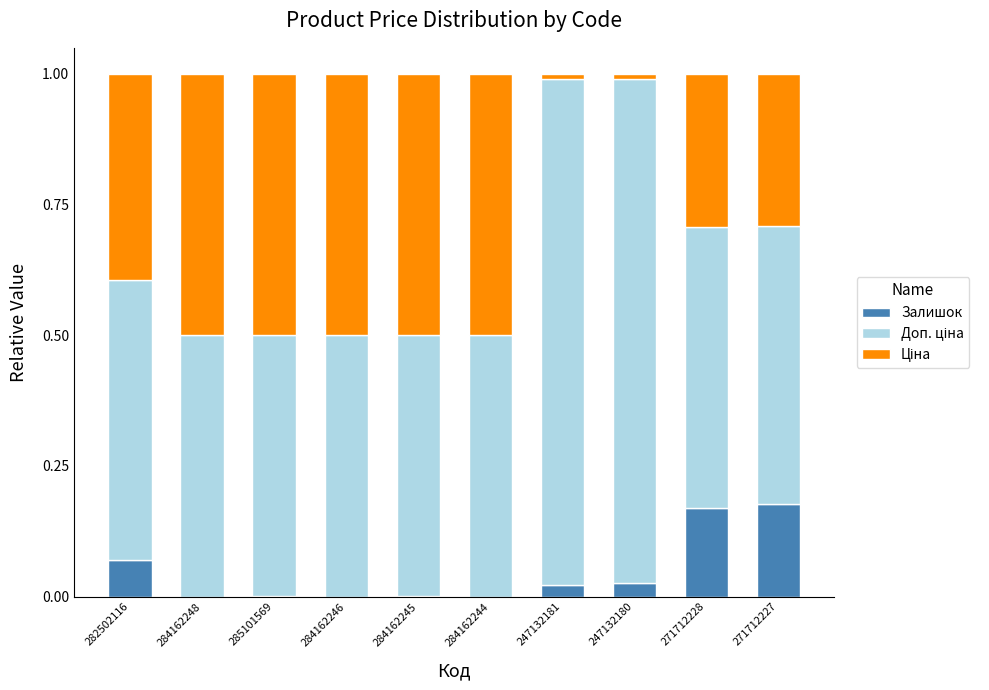

Is it true that Залишок equals 0.0 at 284162244?

True